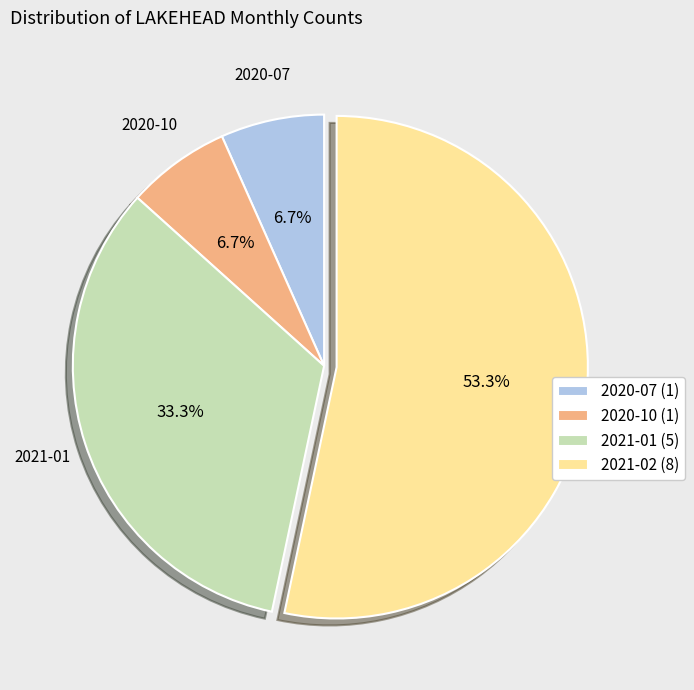

Which category has the biggest portion of the pie?

2021-02